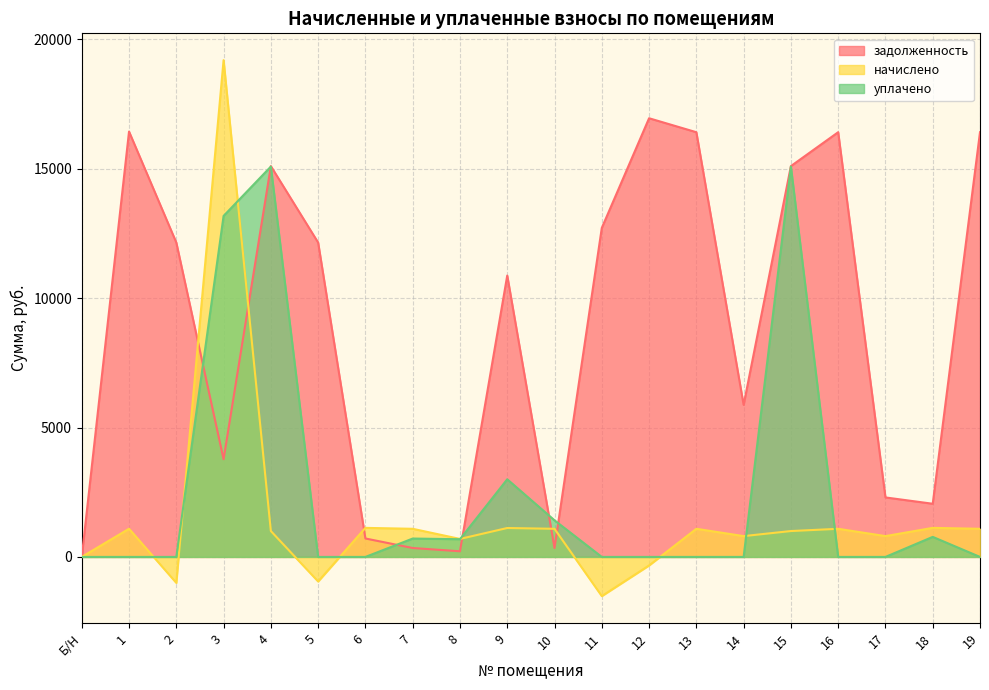

What is the label of the 12th point from the left?

11